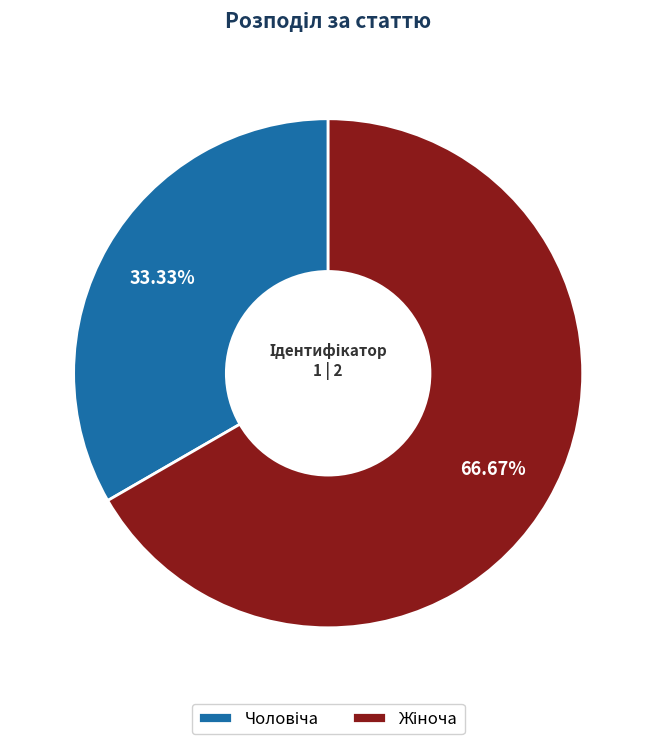

Is there any slice that represents more than half of the pie?

Yes